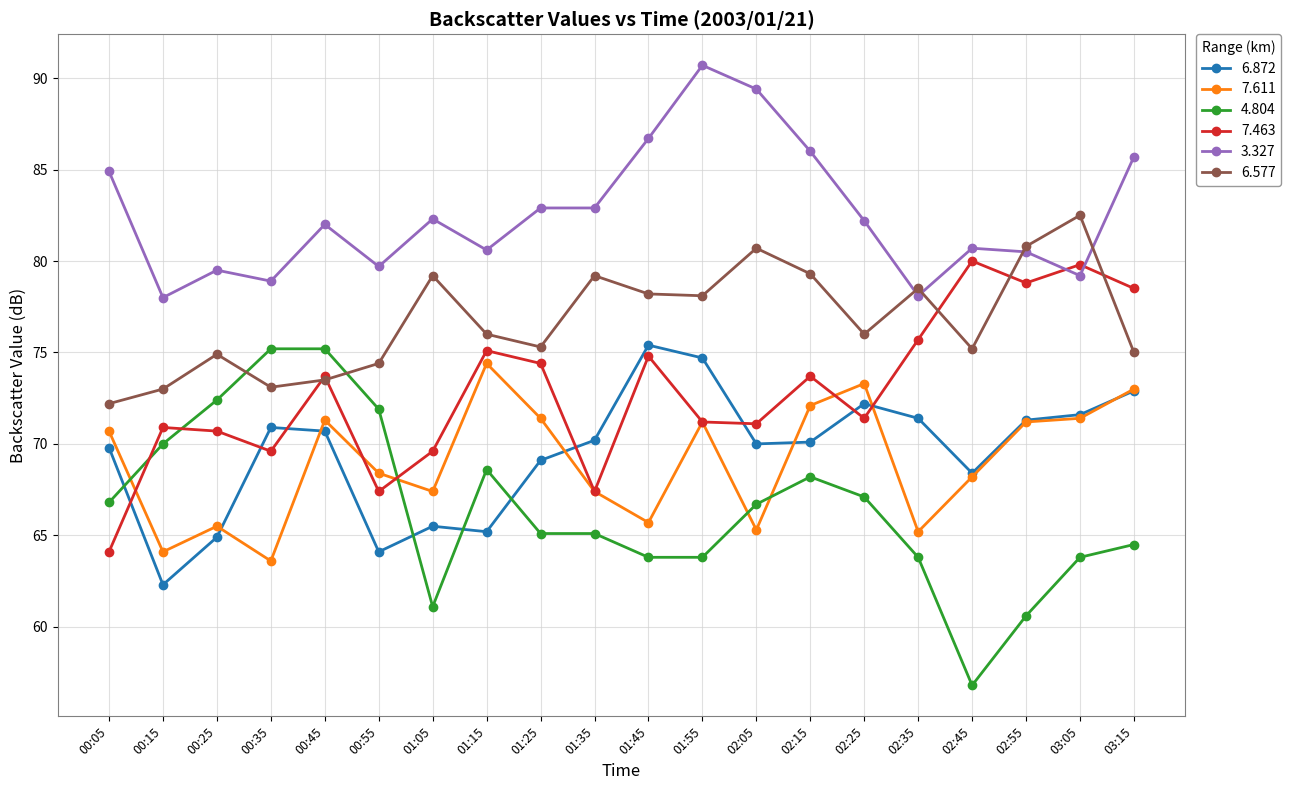

What is the average value of the 7.611 series?

69.0